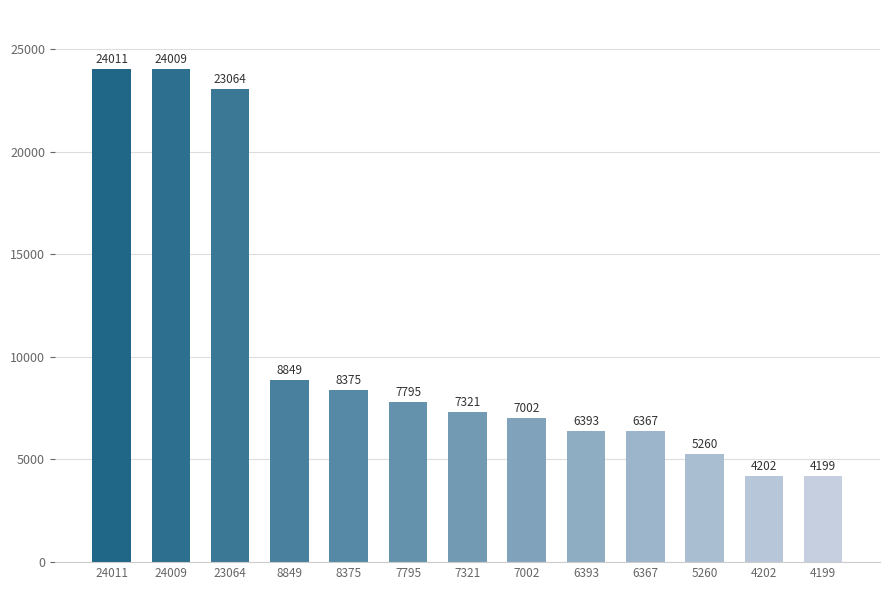

The chart shows a value of 8561 at 5260. True or false?

False